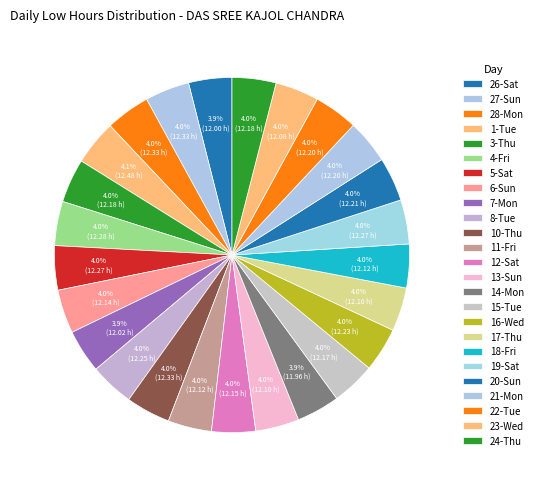

How many segments does this pie chart have?

25